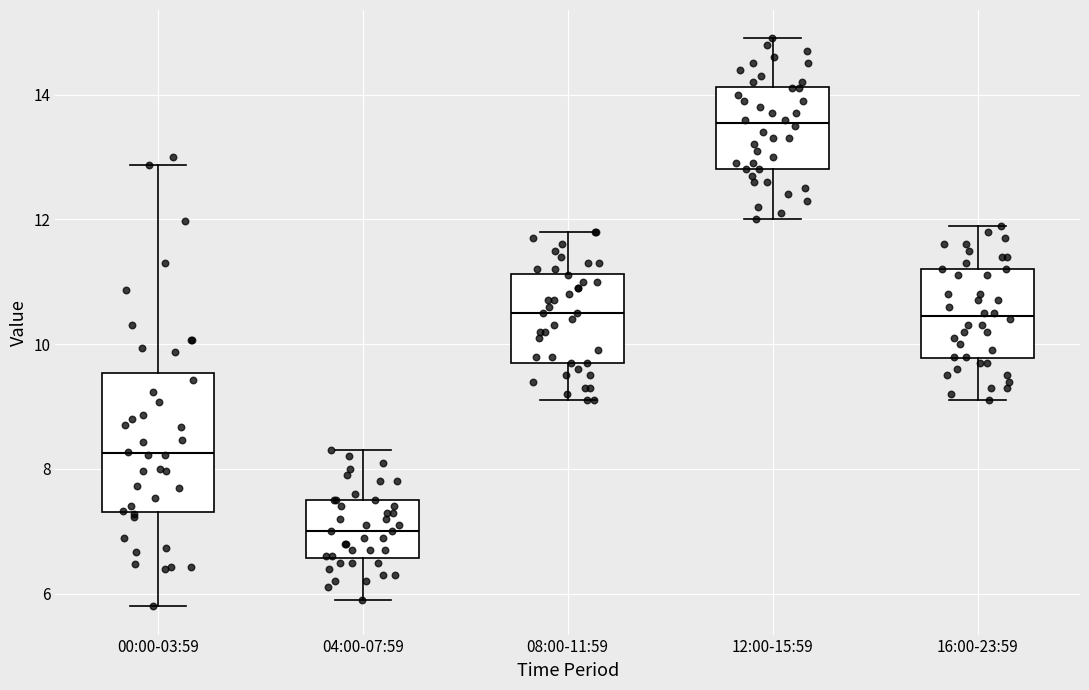

Which box has the lowest median line?

04:00-07:59